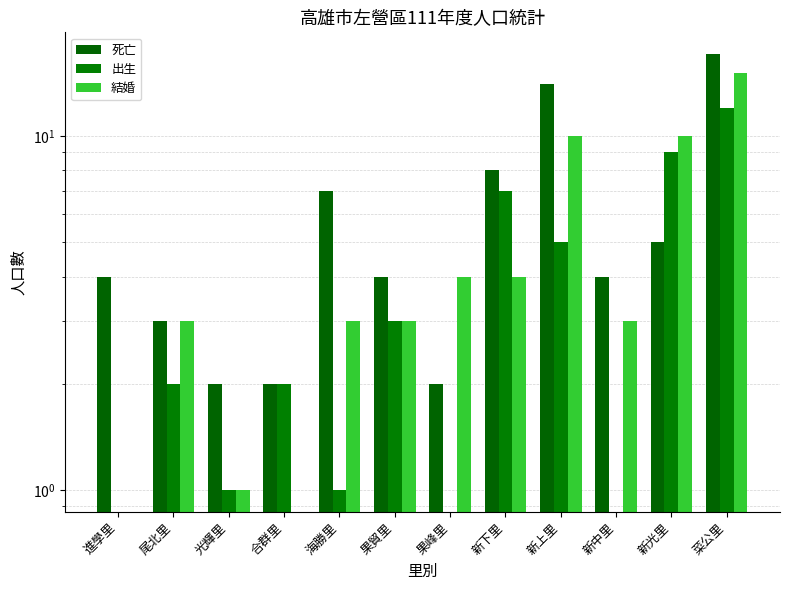

What are all the series names shown in the legend?

死亡, 出生, 結婚